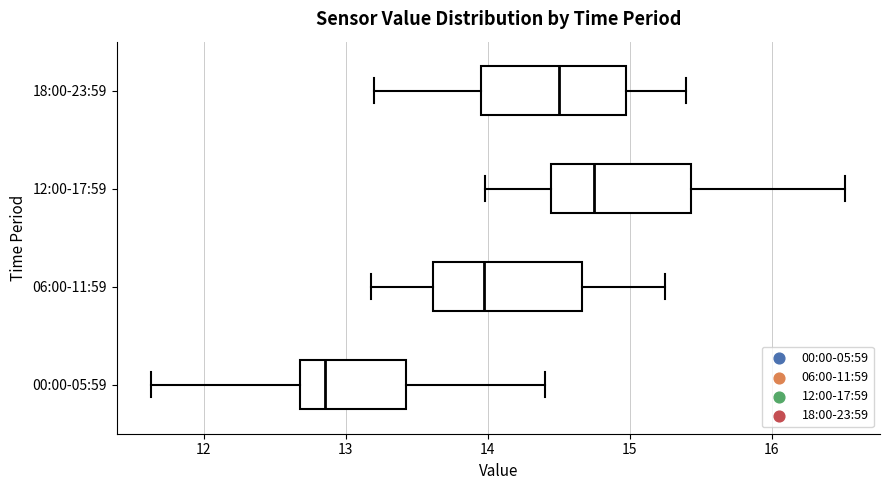

Reading bottom to top, read every box against the x-axis: the position of its median line, the range the box covers, and the ends of its whiskers. The values are not printed on the chart, so give them approximately, as read against the axis.

00:00-05:59: median 12.9, box 12.7 to 13.4, whiskers 11.6 to 14.4
06:00-11:59: median 14.0, box 13.6 to 14.7, whiskers 13.2 to 15.3
12:00-17:59: median 14.8, box 14.4 to 15.4, whiskers 14.0 to 16.5
18:00-23:59: median 14.5, box 14.0 to 15.0, whiskers 13.2 to 15.4